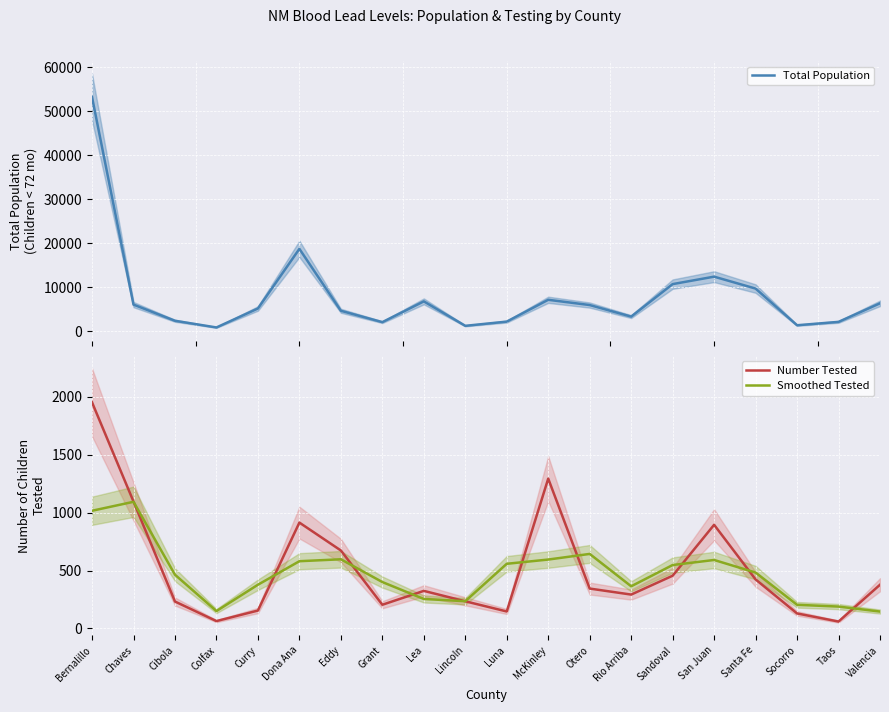

What is the sum of the Number Tested values at San Juan and Bernalillo?

2848.0